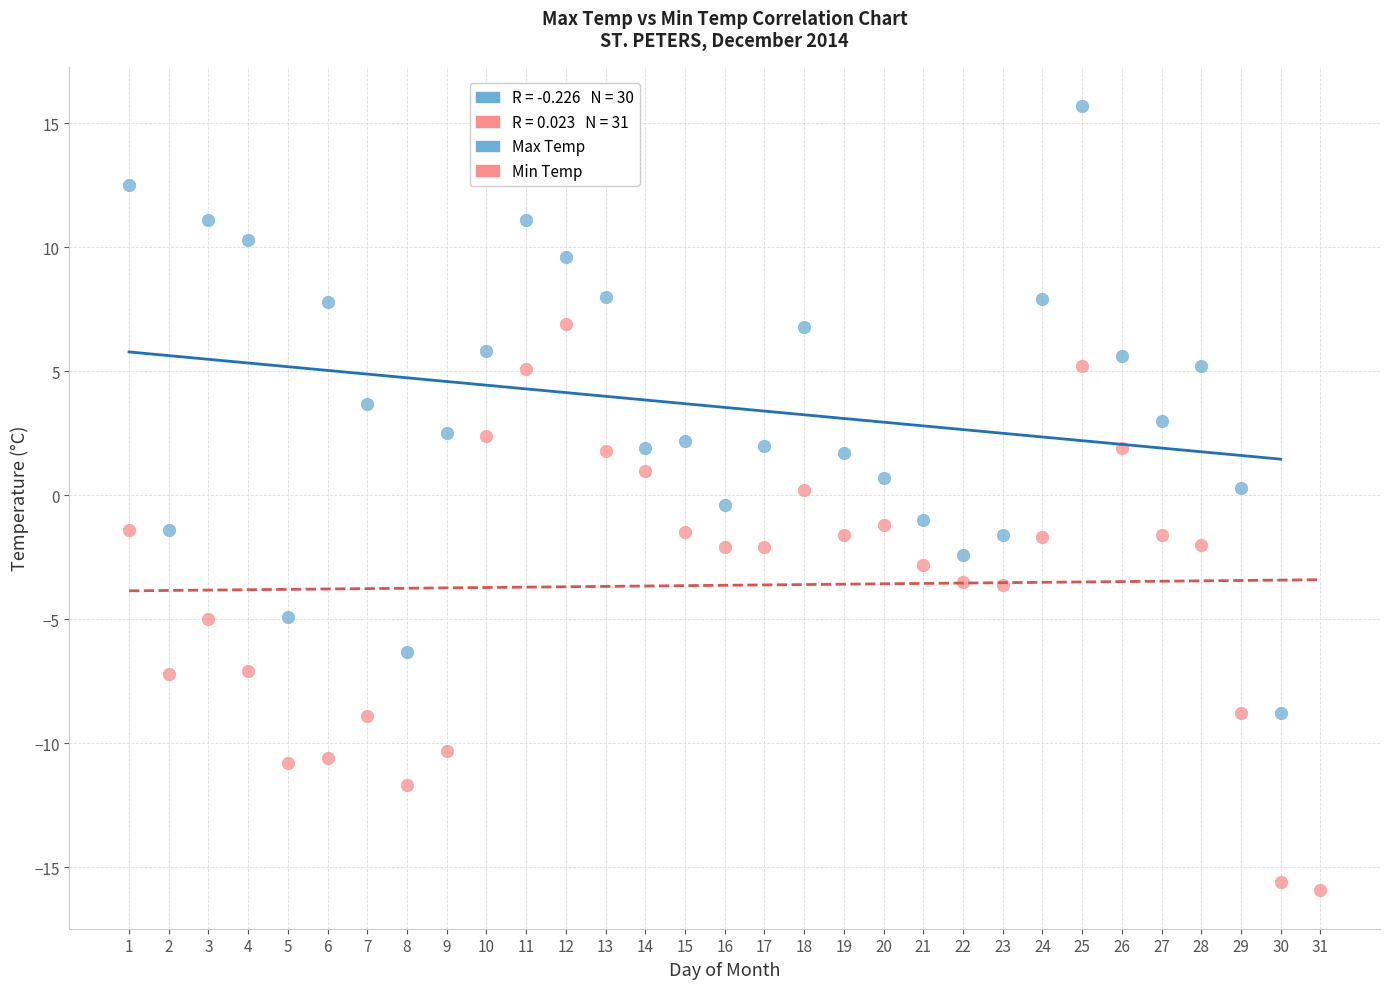

Which series contains the highest Y value?

Max Temp